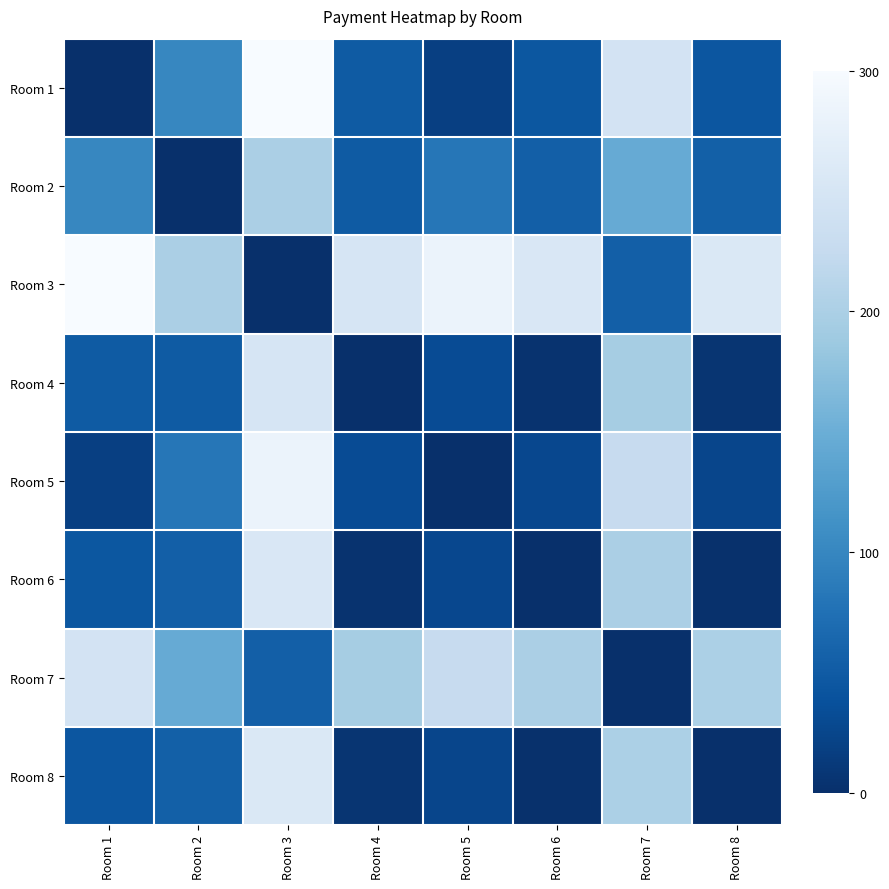

At how many categories does at least one series exceed 9?

8